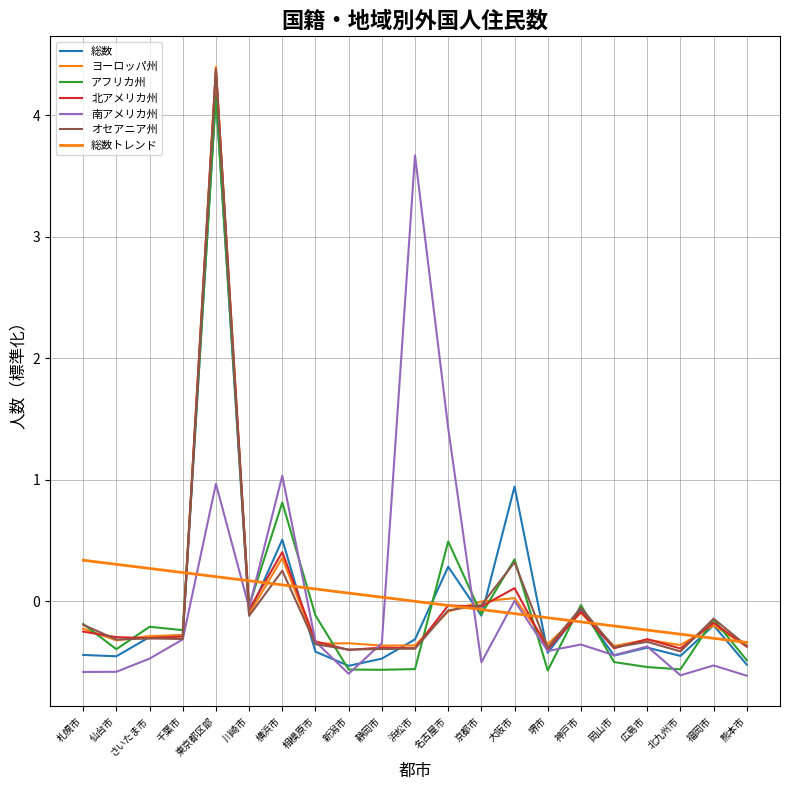

What is the total value across all series at 熊本市?

-2.7